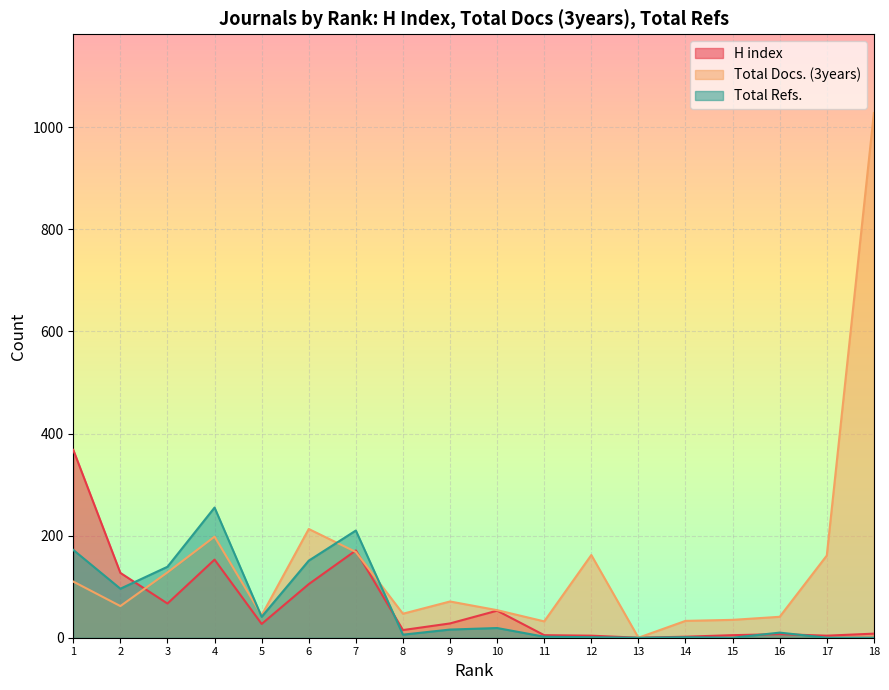

What is the spread (max minus min) of values at 18?

1028